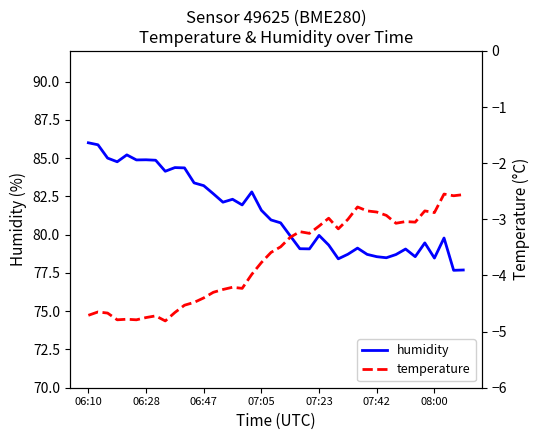

How many data points in temperature are less than -3?

29